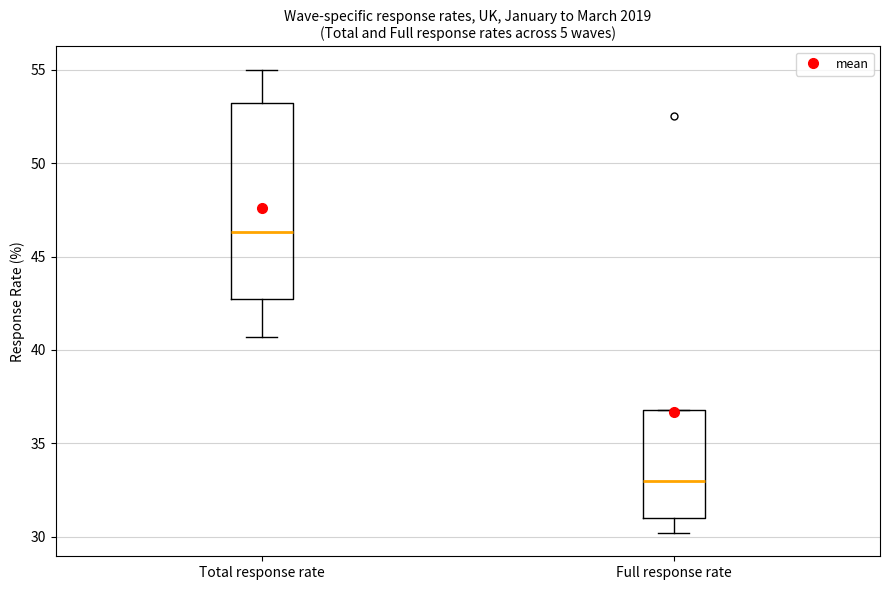

Which box's median line is the highest?

Total response rate